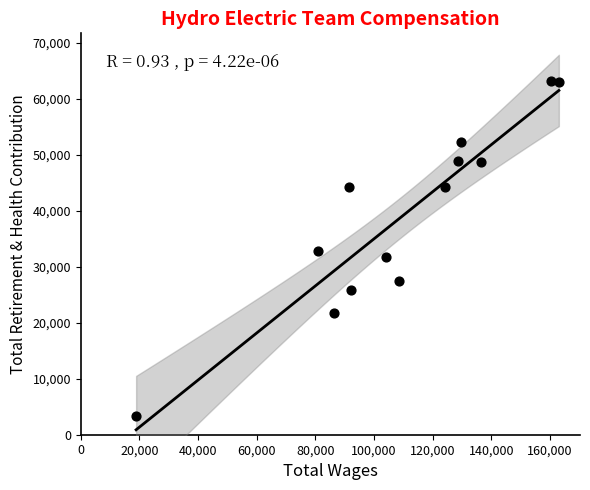

What is the range of Y values (max minus min)?

60023